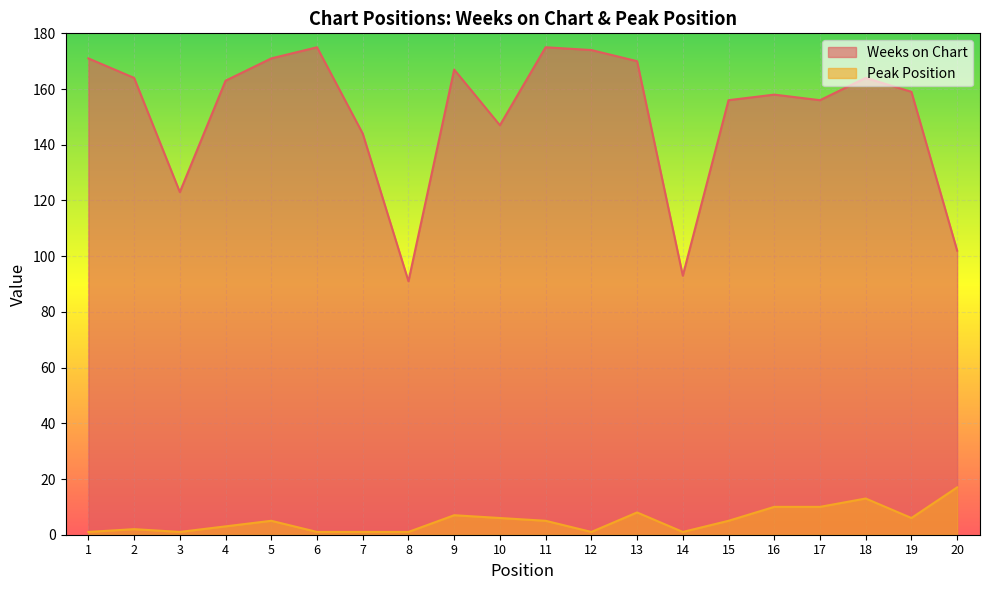

Between 16 and 15, which is larger?

16